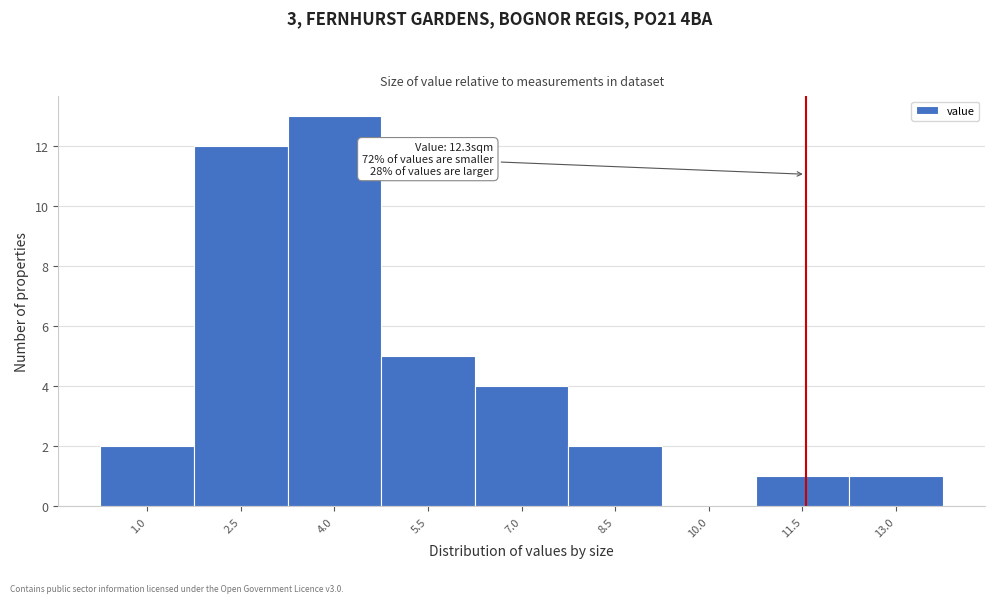

Reading left to right, list all the values displayed in this chart.

1.0=2	2.5=12	4.0=13	5.5=5	7.0=4	8.5=2	10.0=0	11.5=1	13.0=1